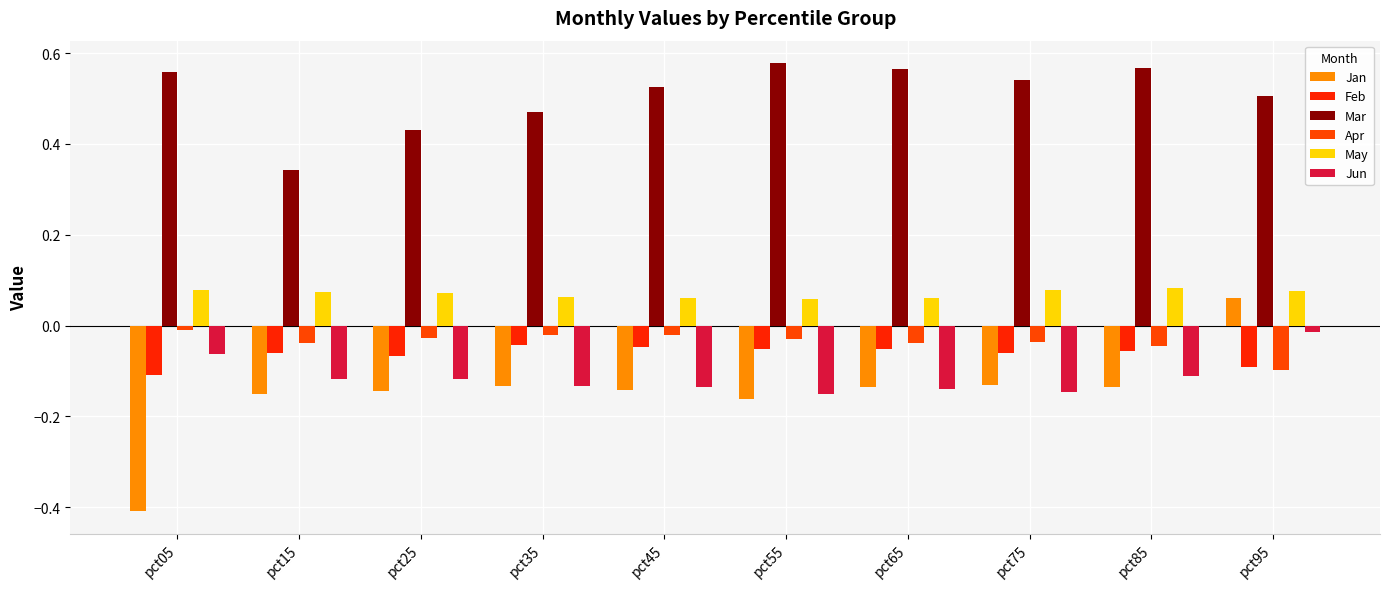

Are the bars horizontal?

No